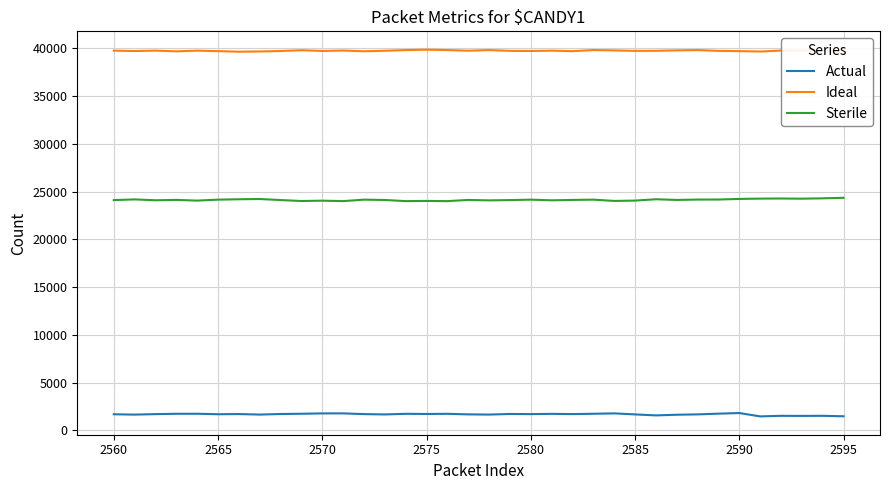

Which series has the largest total across all categories?

Ideal